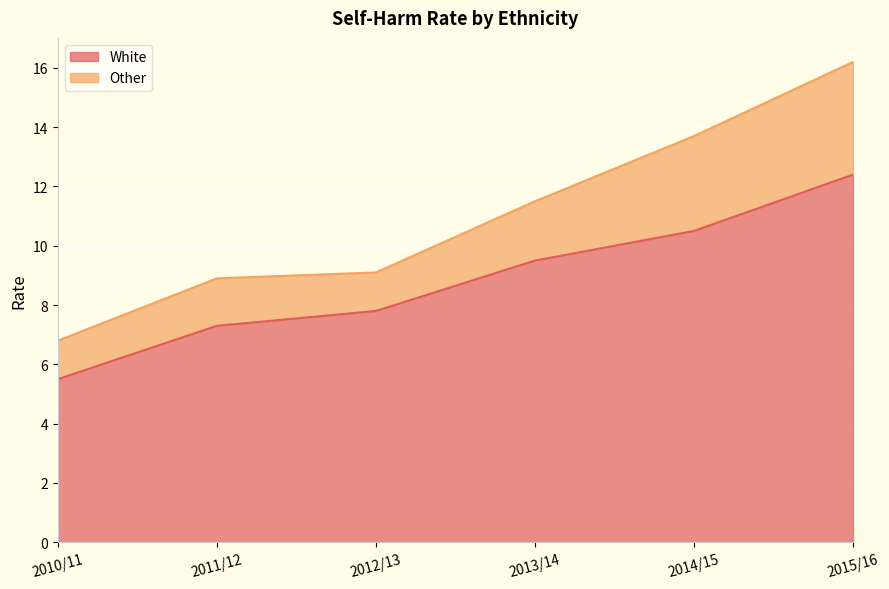

True or false: there are more than 1 points higher than both neighbors.

False